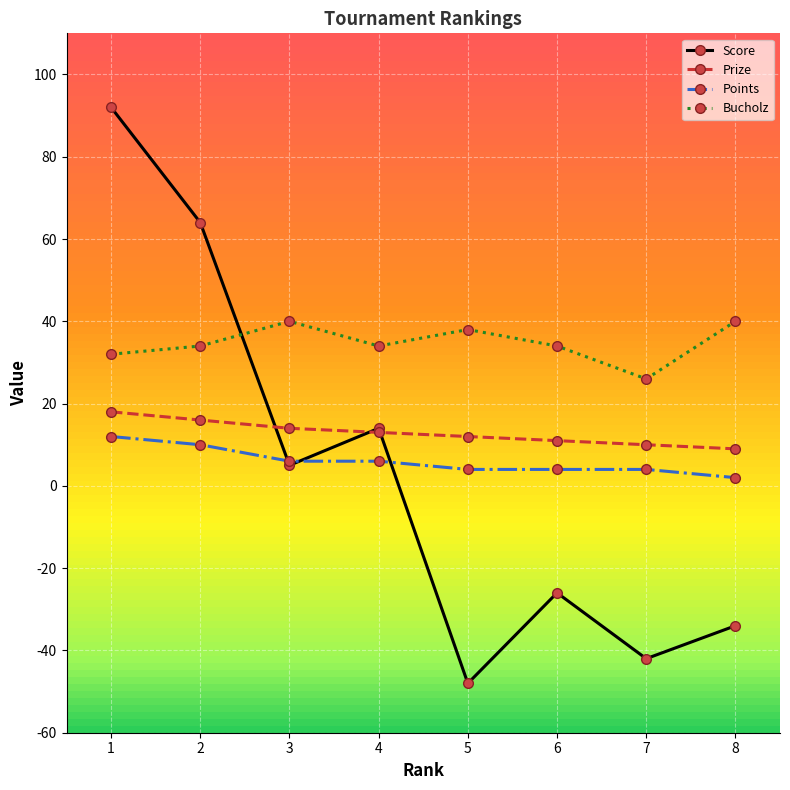

Reading right to left, list all the values displayed in this chart.

Score: -34	-42	-26	-48	14	5	64	92
Prize: 9	10	11	12	13	14	16	18
Points: 2	4	4	4	6	6	10	12
Bucholz: 40	26	34	38	34	40	34	32